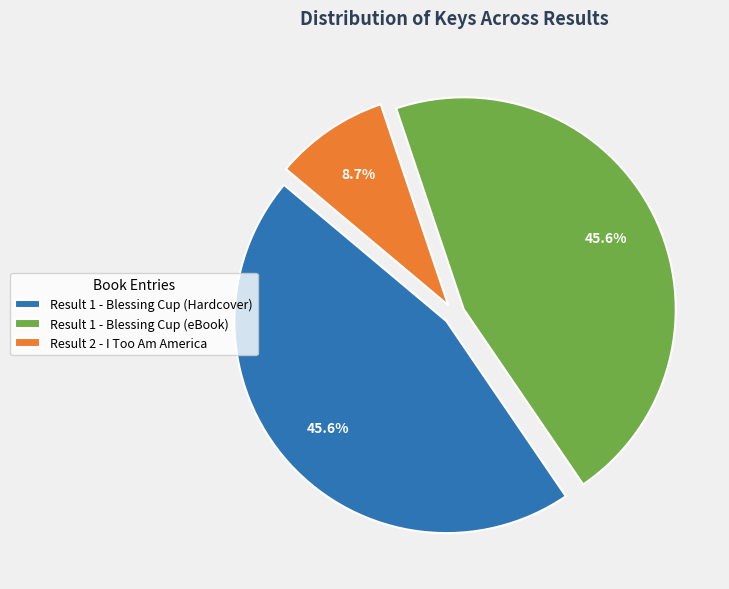

What percentage is the Result 1 - Blessing Cup (eBook) slice, to the nearest percent?

46%